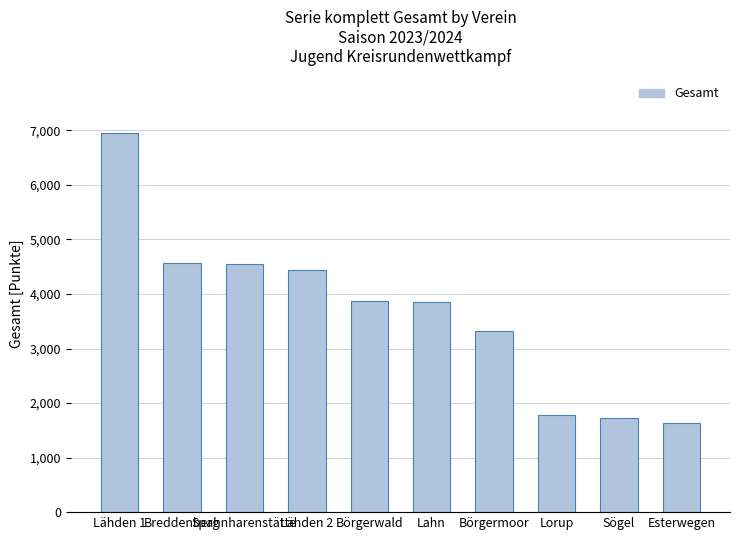

Are the bars horizontal?

No